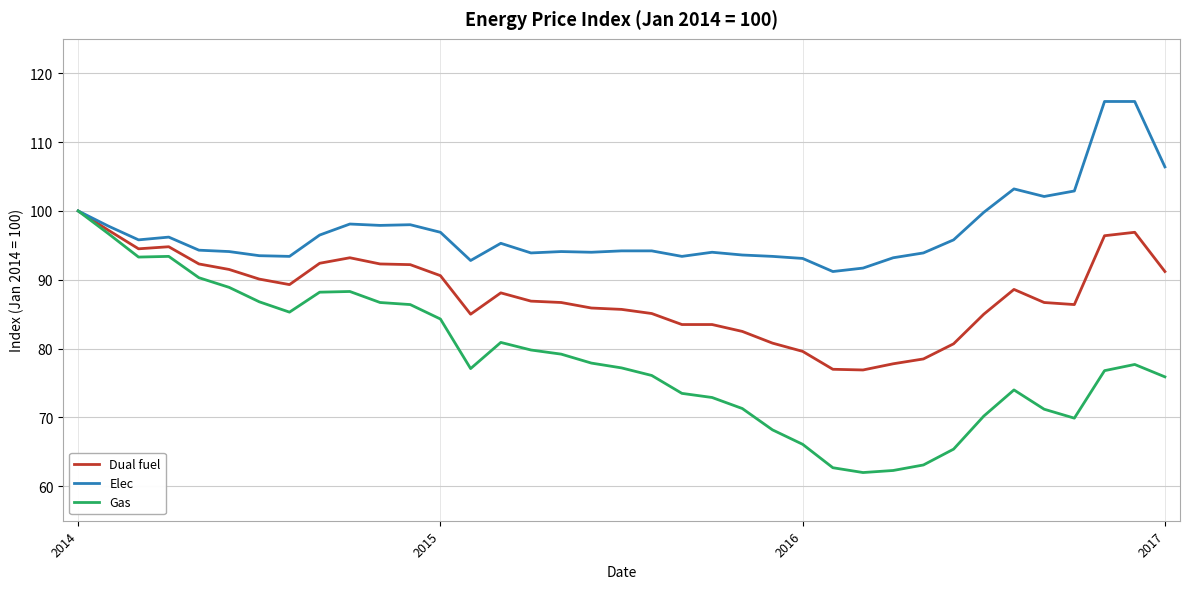

How many lines are shown in the chart?

3